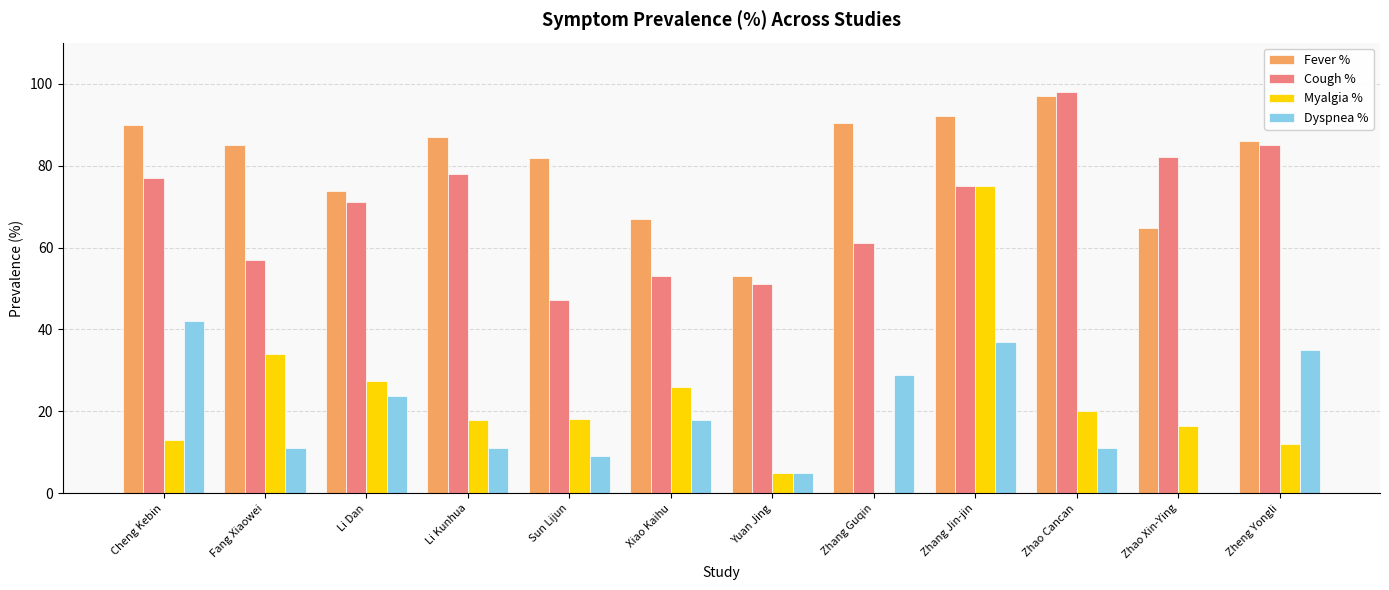

What is the sum of the Fever % values at Zhao Cancan and Yuan Jing?

150.0